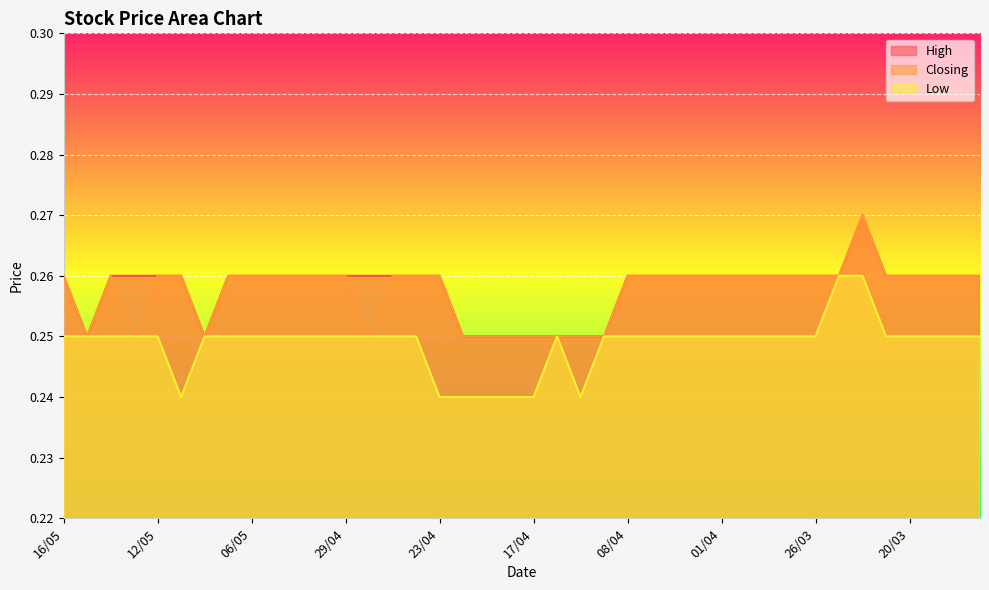

True or false: Low and High intersect in this chart.

False